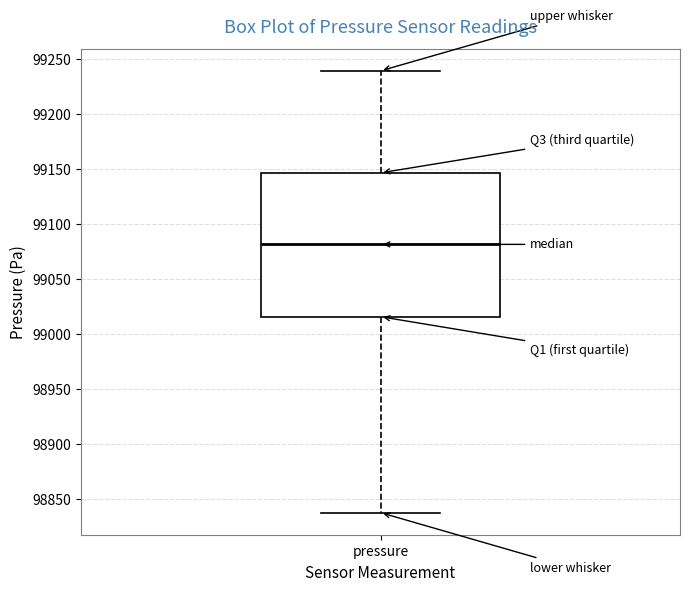

Where is the lower edge of the box for pressure on the y-axis? The values are not printed on the chart, so give them approximately, as read against the axis.

99015